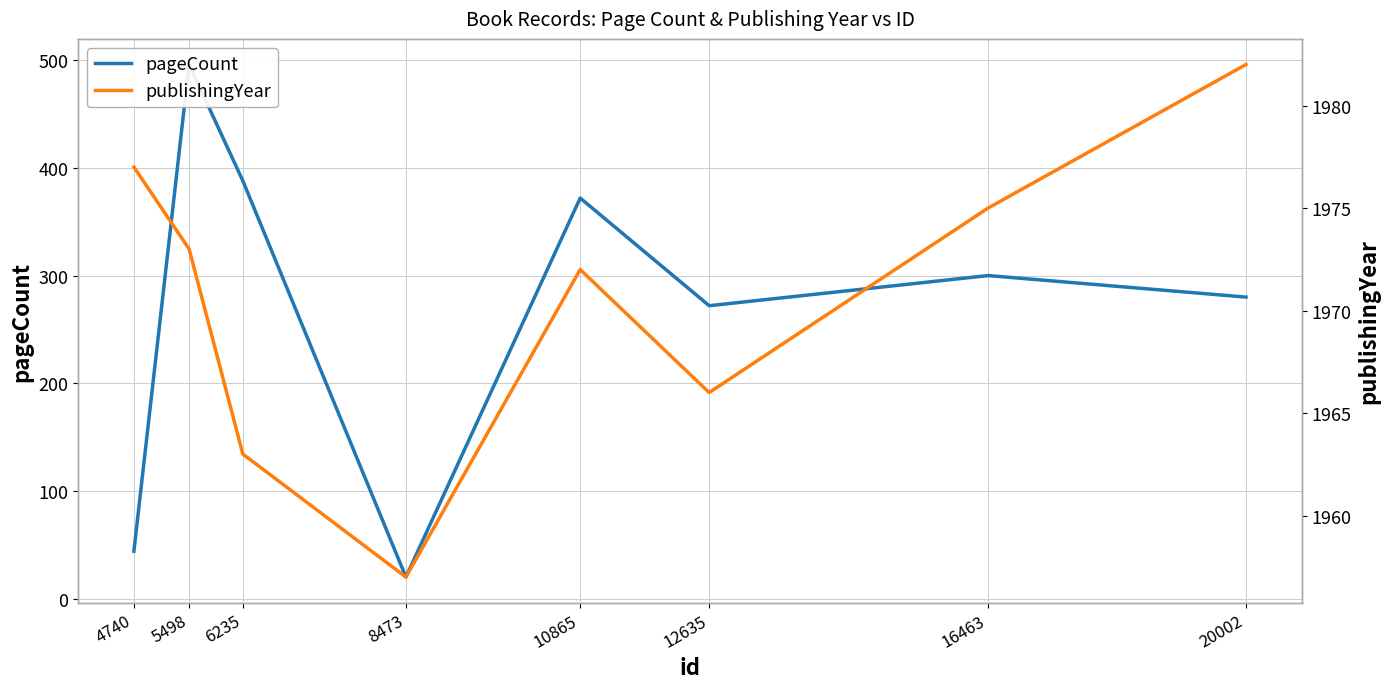

True or false: publishingYear has a value of 1005 at 6235.

False